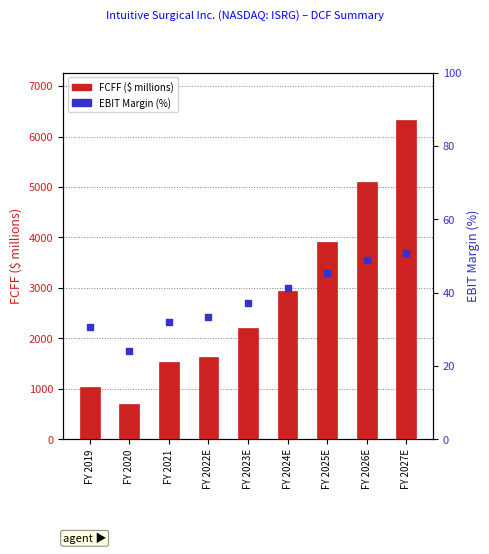

At how many categories does at least one series exceed 2780?

4